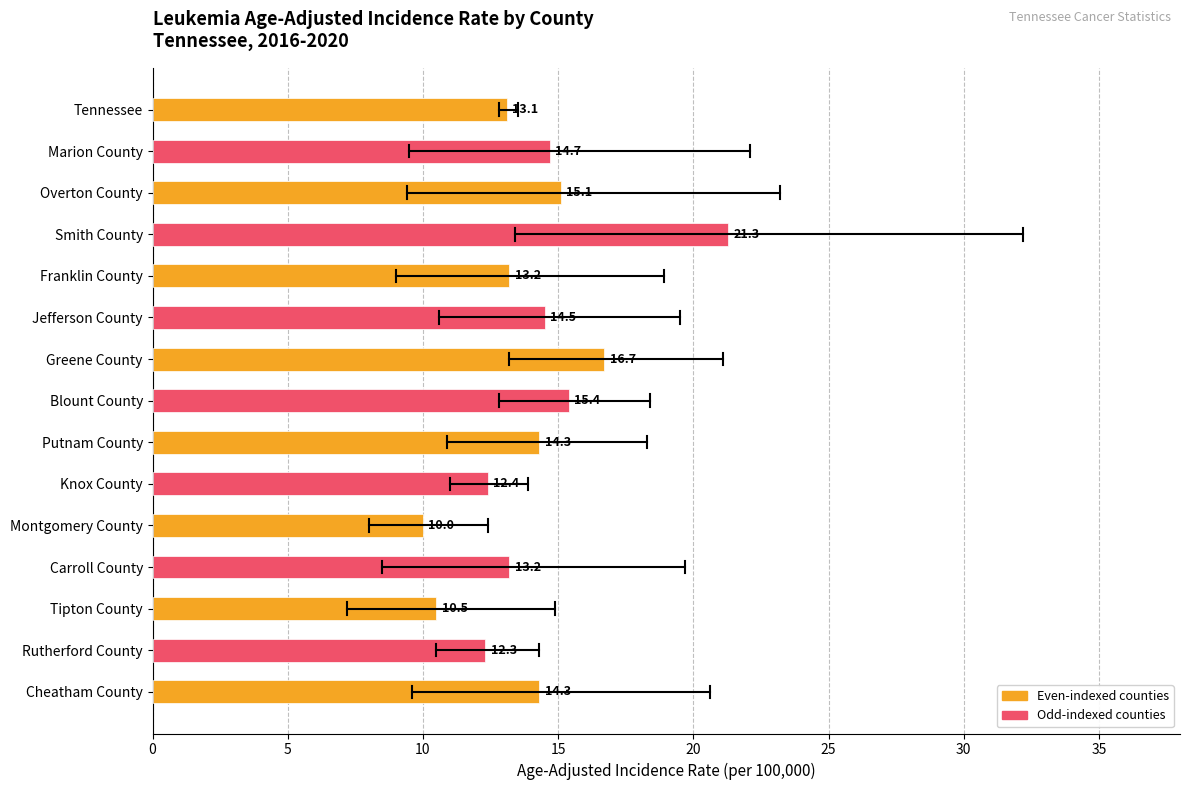

What is the change in value from Smith County to Rutherford County?

-9.0